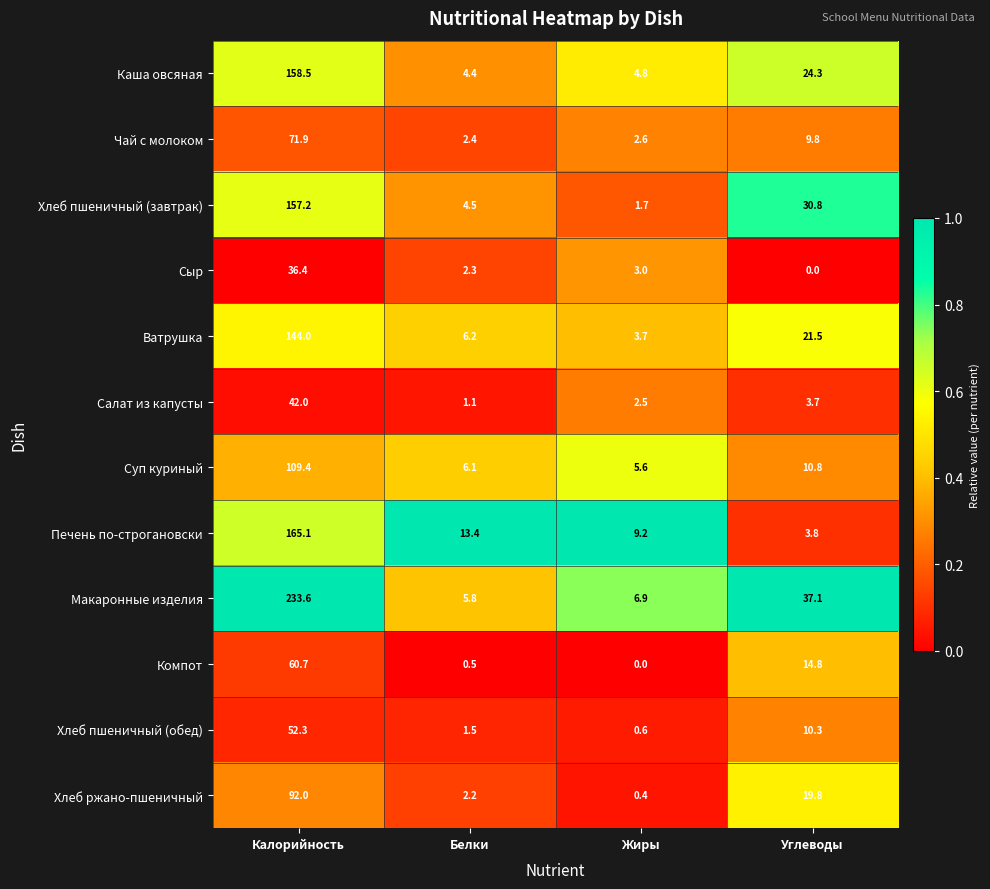

The value of Хлеб пшеничный (завтрак) at Калорийность is 274.6. True or false?

False